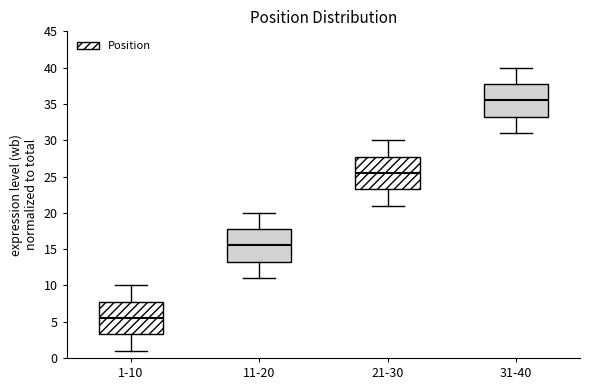

Reading left to right, transcribe this box plot: for each box, give where its median line is, the range the box spans, and where its two whiskers end, as read against the y-axis. The values are not printed on the chart, so give them approximately, as read against the axis.

1-10: median 5.5, box 3.5 to 8.0, whiskers 1.0 to 10.0
11-20: median 15.5, box 13.5 to 18.0, whiskers 11.0 to 20.0
21-30: median 25.5, box 23.5 to 28.0, whiskers 21.0 to 30.0
31-40: median 35.5, box 33.5 to 38.0, whiskers 31.0 to 40.0